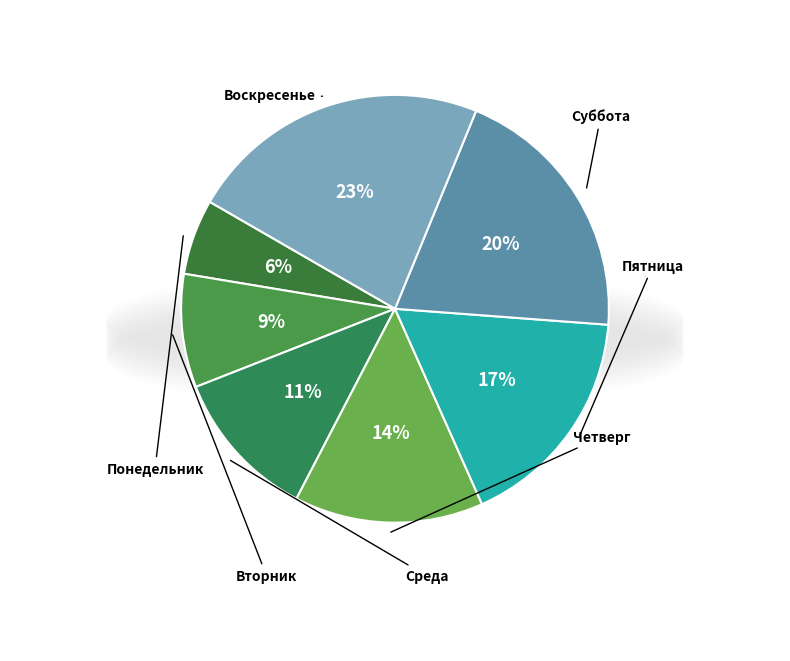

To the nearest percent, what is the average slice percentage?

14%